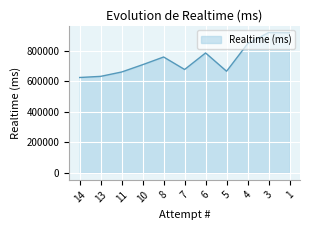

How many lines are shown in the chart?

1